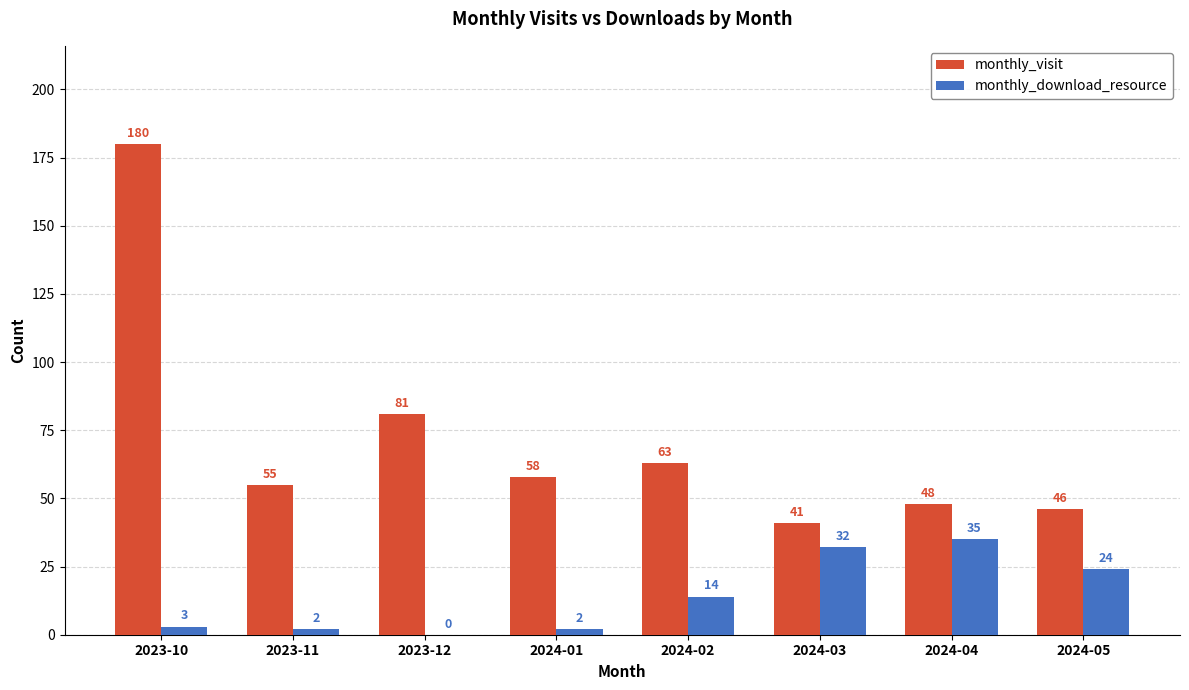

How many positive values does the monthly_download_resource series have?

7